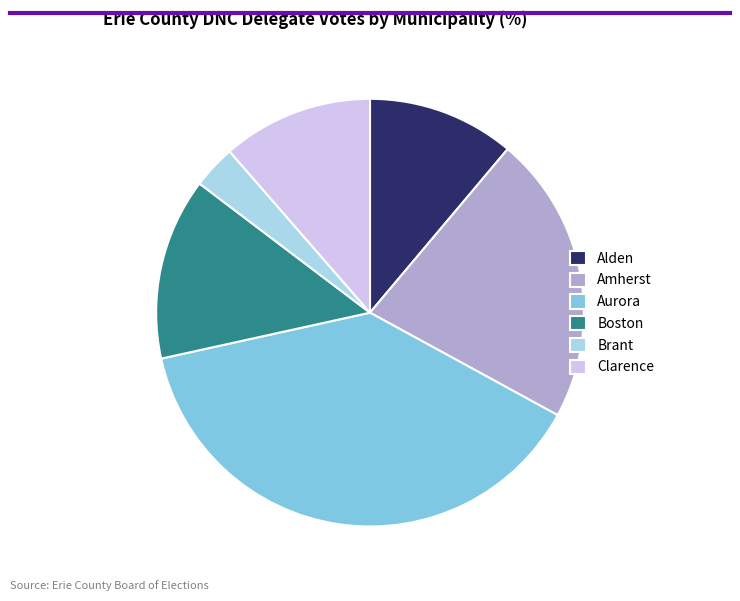

What is the ratio of the value at Alden to the value at Boston?

0.8